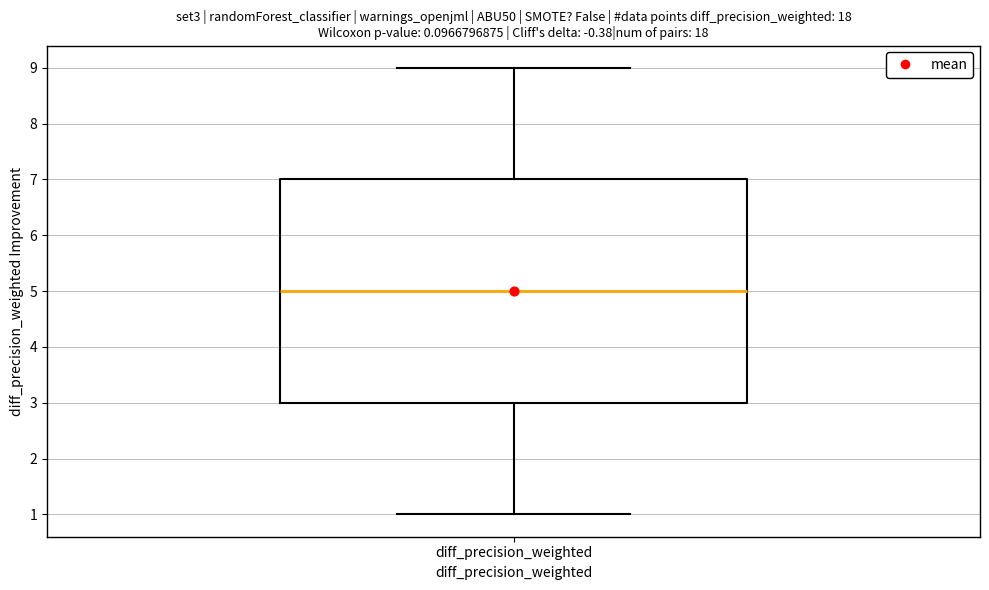

Transcribe this box plot: give where the median line is, the range the box spans, and where the two whiskers end, as read against the y-axis. The values are not printed on the chart, so give them approximately, as read against the axis.

median 5, box 3 to 7, whiskers 1 to 9